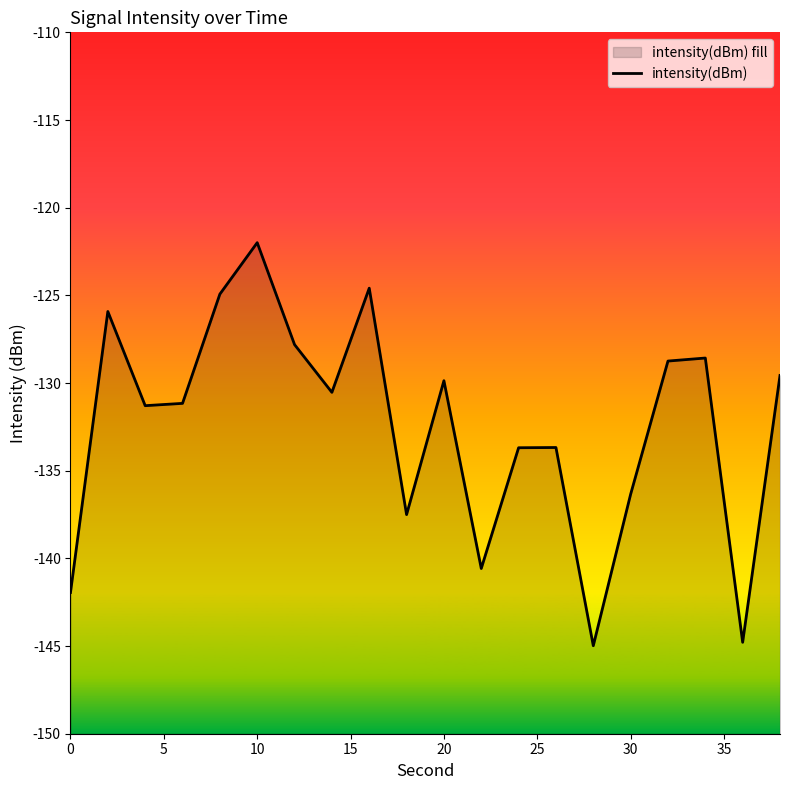

How many lines are shown in the chart?

1